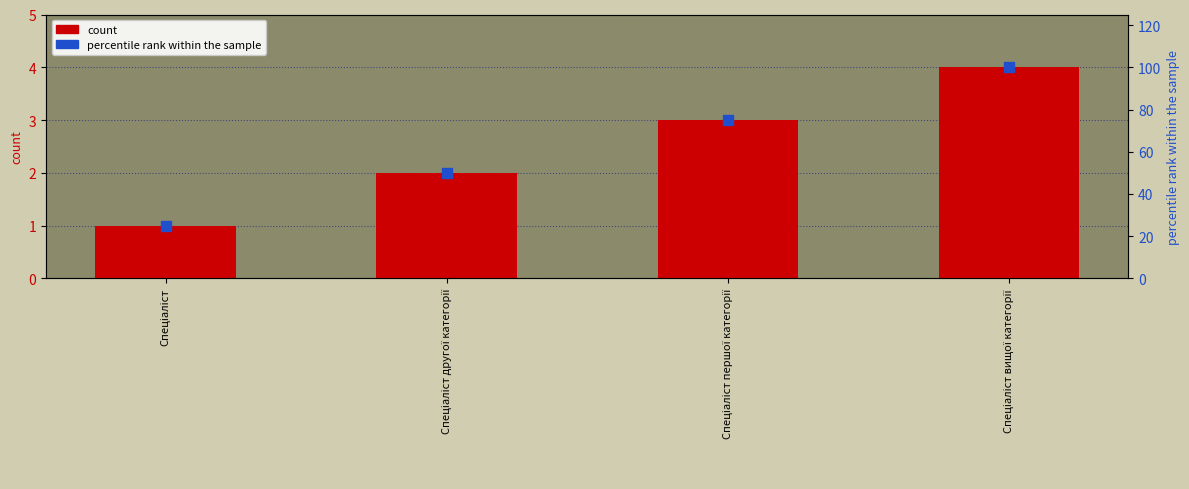

Which series has the widest spread of Y values?

percentile rank within the sample